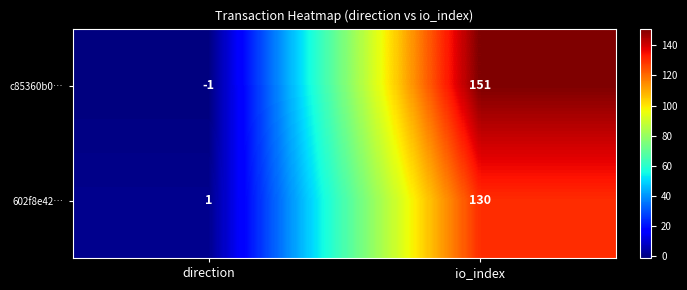

Rank the series by their maximum value, from lowest to highest.

602f8e42…, c85360b0…